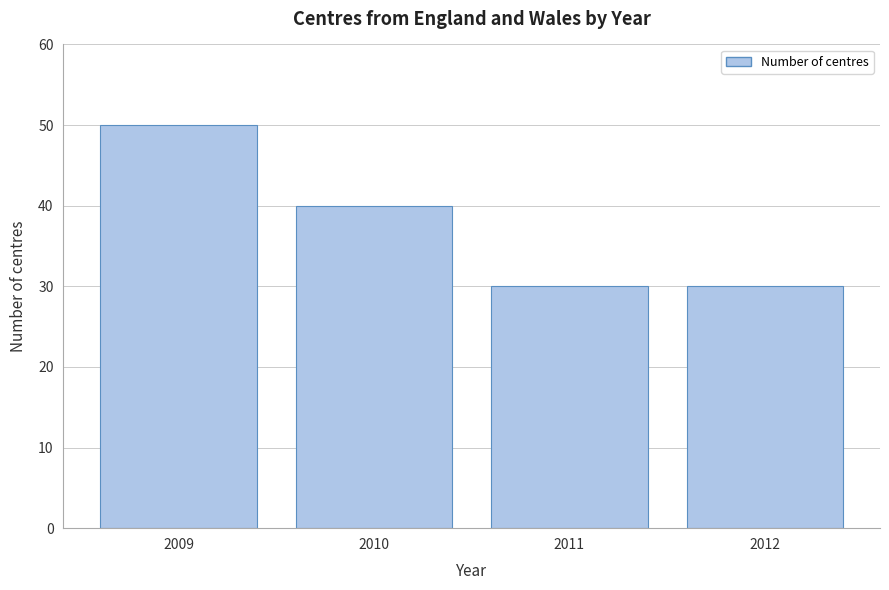

Reading right to left, extract all data points from this chart.

2012=30	2011=30	2010=40	2009=50